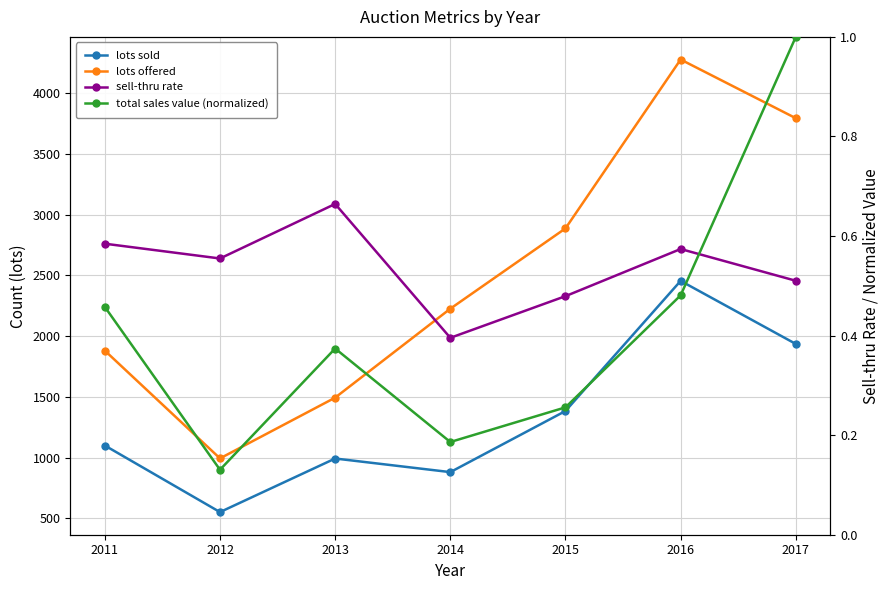

The value of sell-thru rate at 2017 is 0.5. True or false?

True